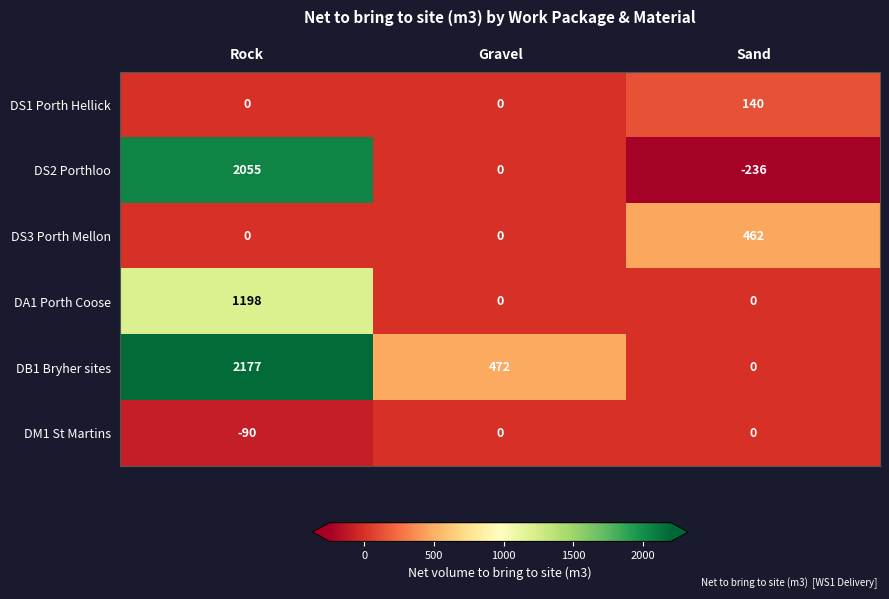

What is the total value across all series at Rock?

5340